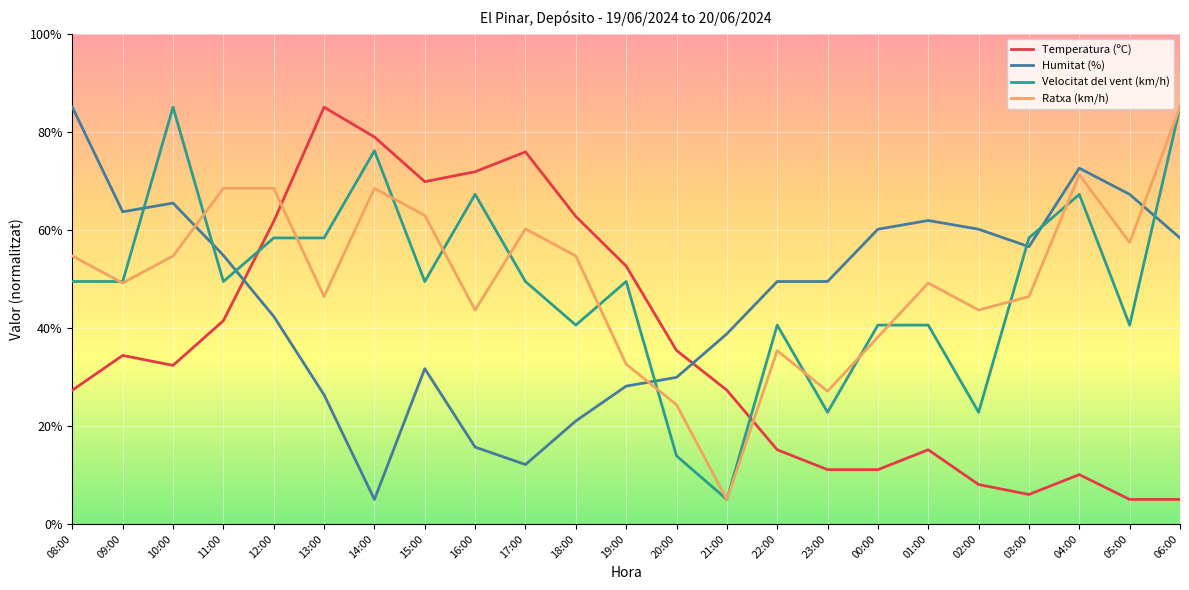

What is the highest value of the Ratxa (km/h) series?

85.0